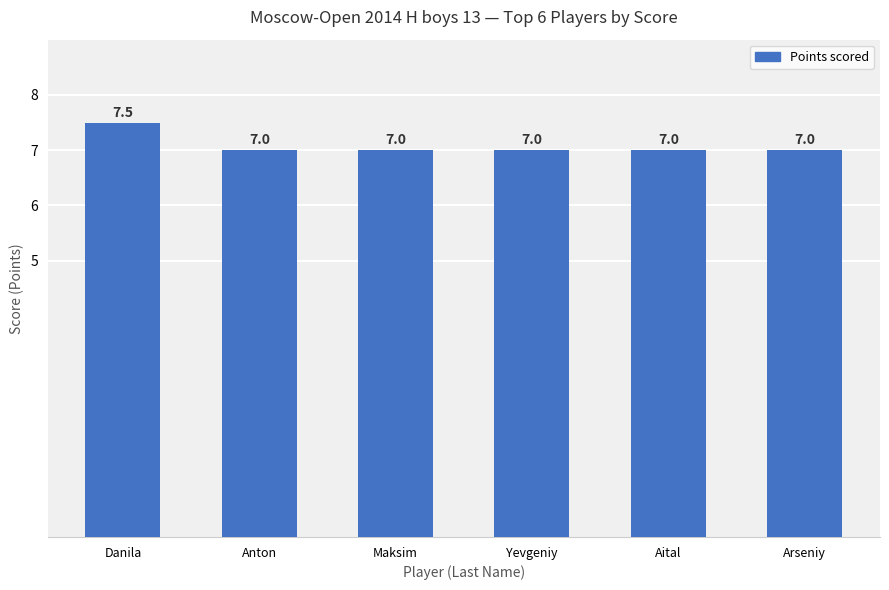

How many categories are shown in the chart?

6